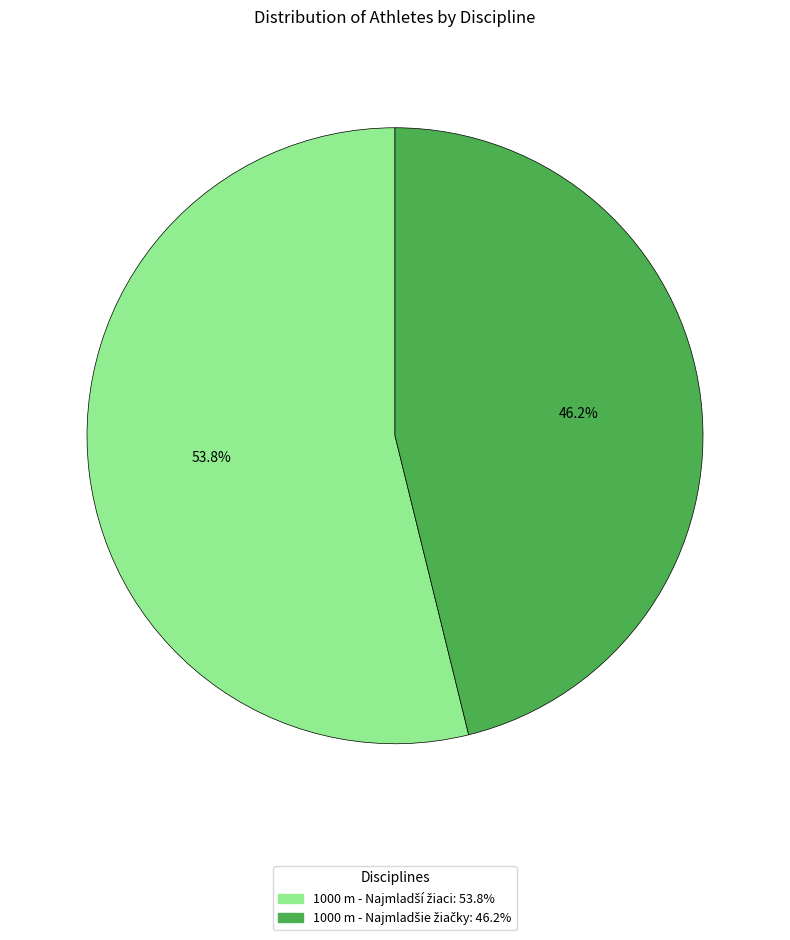

Is there a majority slice in this chart?

Yes